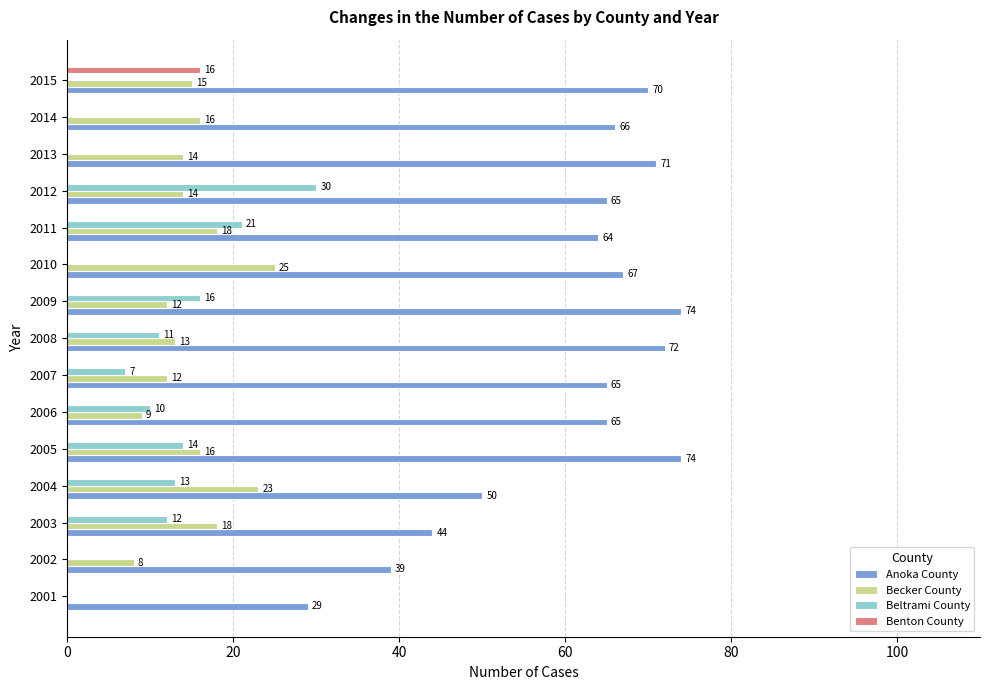

True or false: Benton County has a value of 9 at 2006.

False